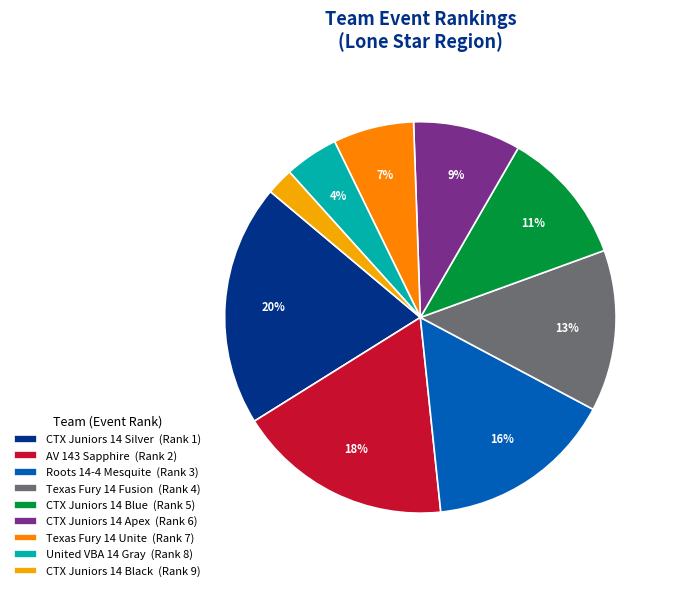

Count the number of slices in the pie.

9